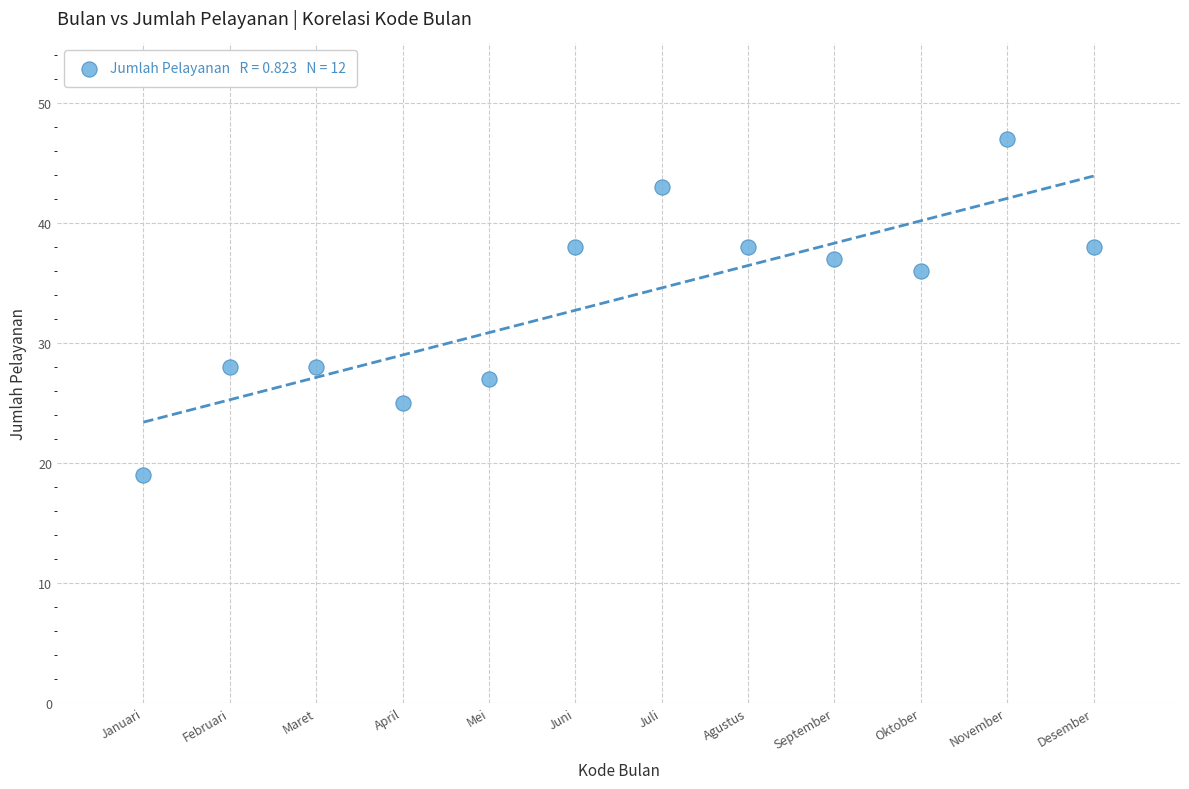

What Y value in the scatter plot is closest to 33?

36